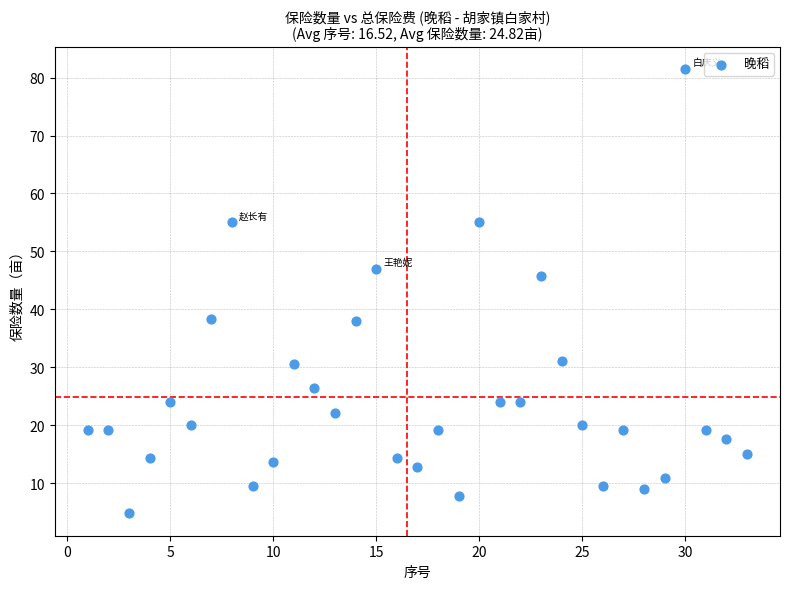

What is the range of Y values (max minus min)?

76.7